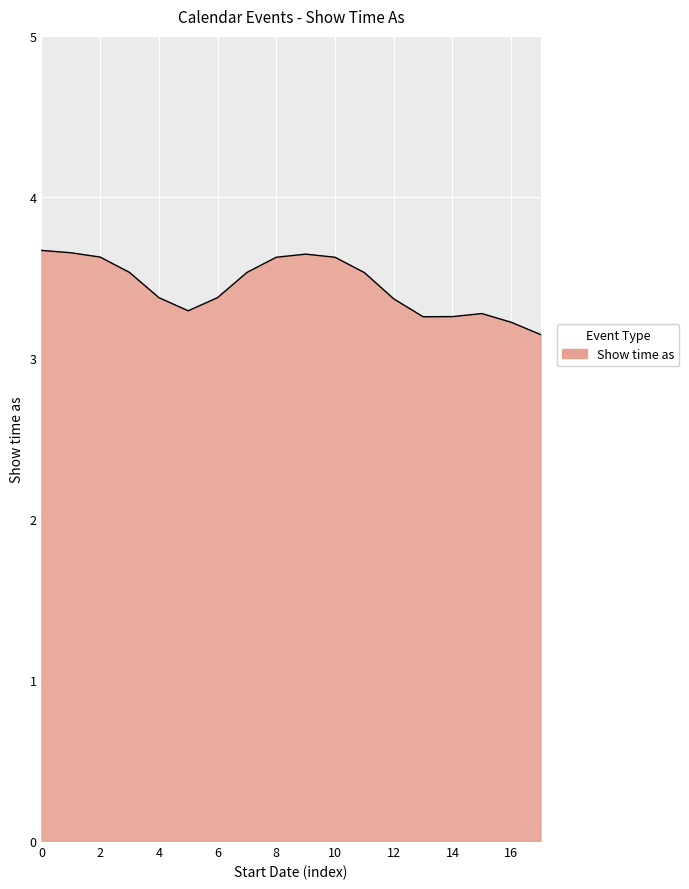

What is the smallest value displayed?

3.1